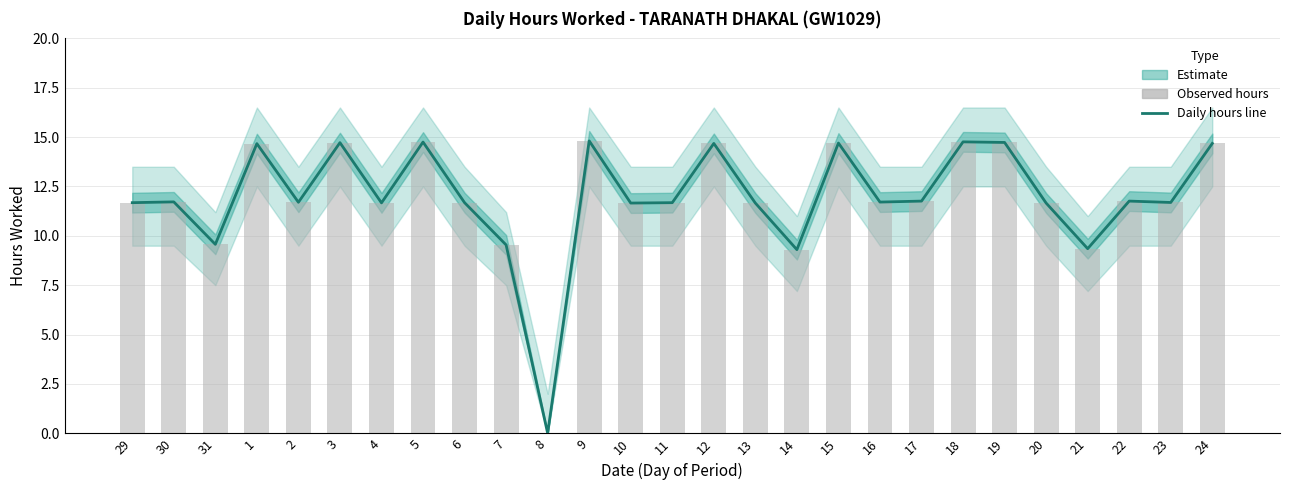

At which category is the sum across all series the highest?

9